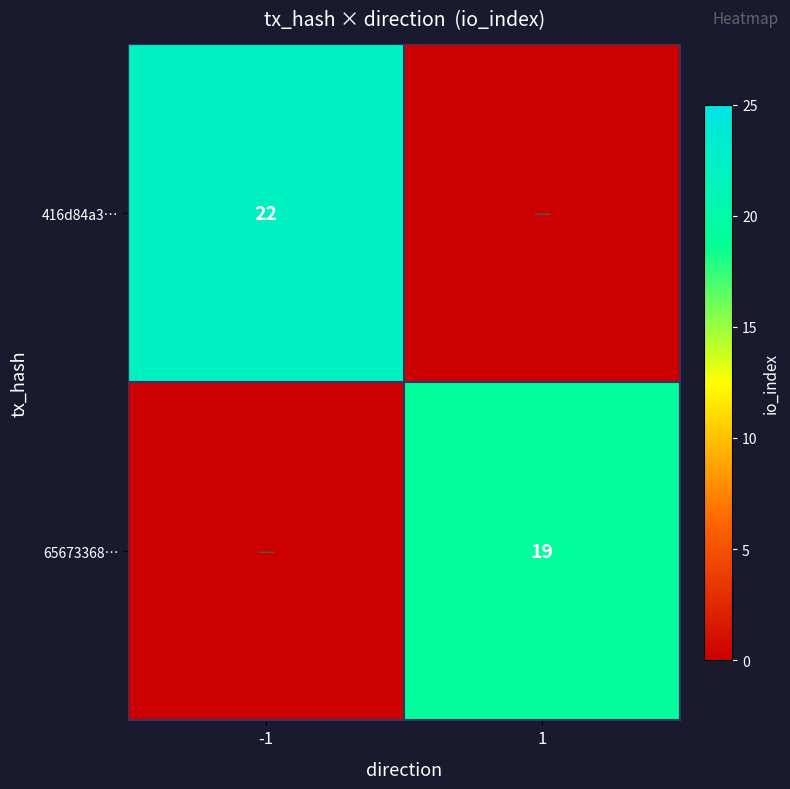

The value of 416d84a3… at -1 is 22. True or false?

True